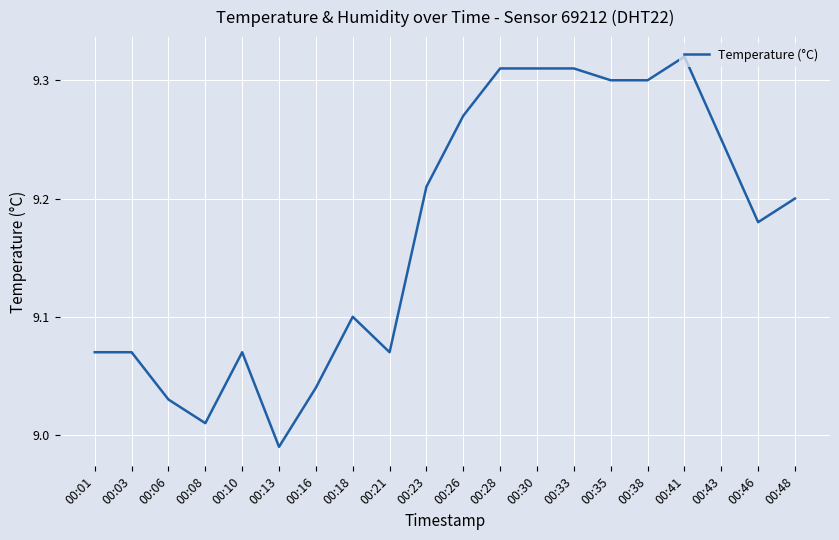

Which category has the highest value across all series?

00:41